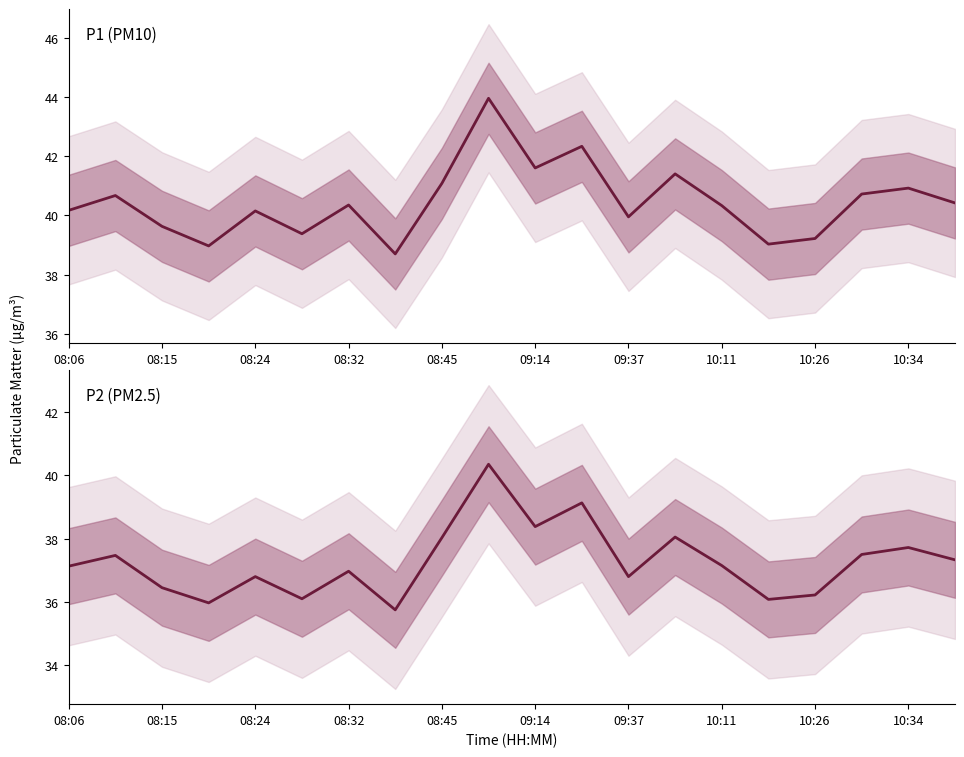

Reading left to right, list all the values displayed in this chart.

P1 (PM10): 40.2	40.7	39.6	39.0	40.1	39.4	40.4	38.7	41.1	44.0	41.6	42.3	40.0	41.4	40.3	39.0	39.2	40.7	40.9	40.4
P2 (PM2.5): 37.1	37.5	36.5	36.0	36.8	36.1	37.0	35.8	38.0	40.4	38.4	39.1	36.8	38.0	37.1	36.1	36.2	37.5	37.7	37.3